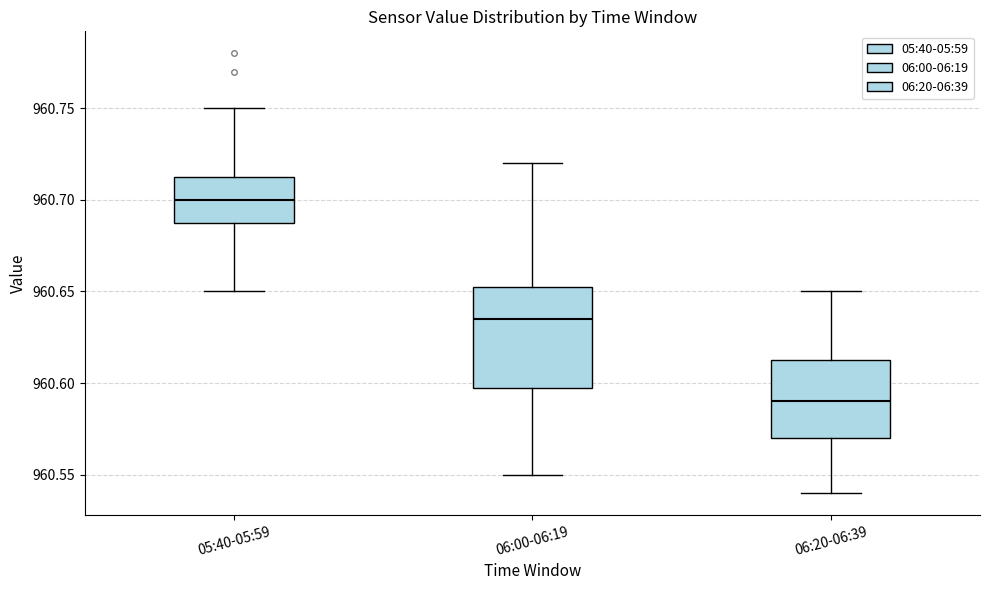

Which box's median line is the lowest?

06:20-06:39